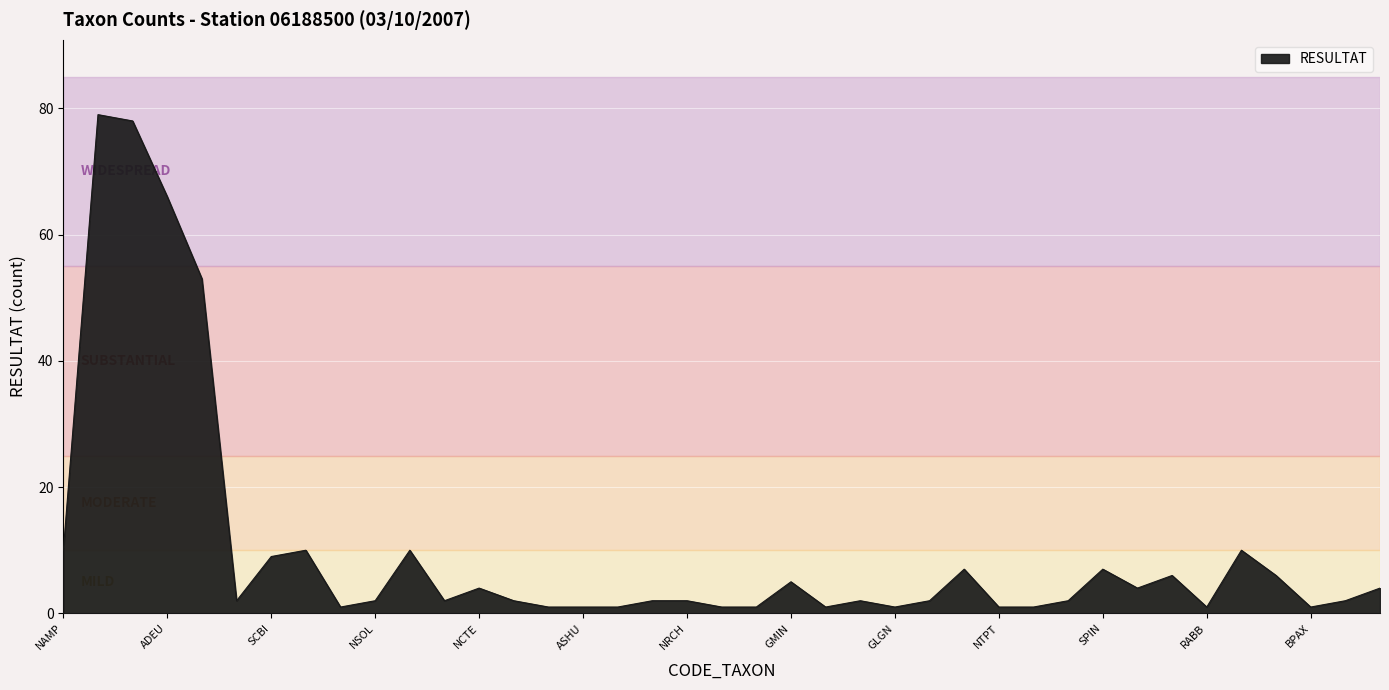

What is the greatest value displayed?

79